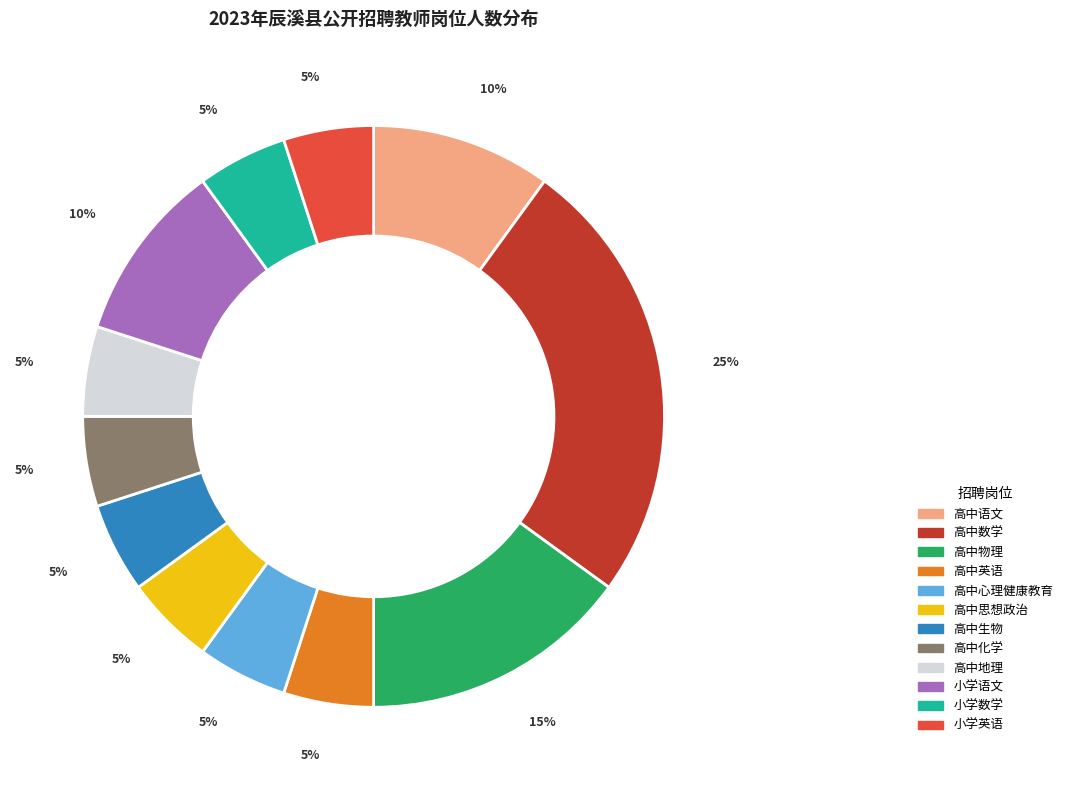

To the nearest percent, what is the difference between the 高中地理 and 高中物理 slice percentages?

10%